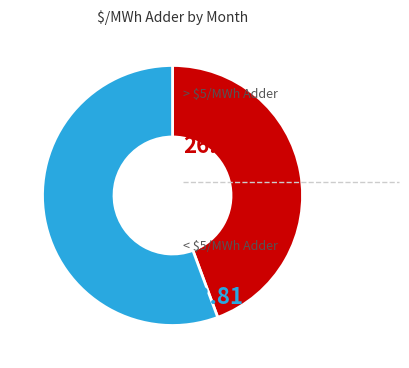

Does any single category account for the majority?

Yes